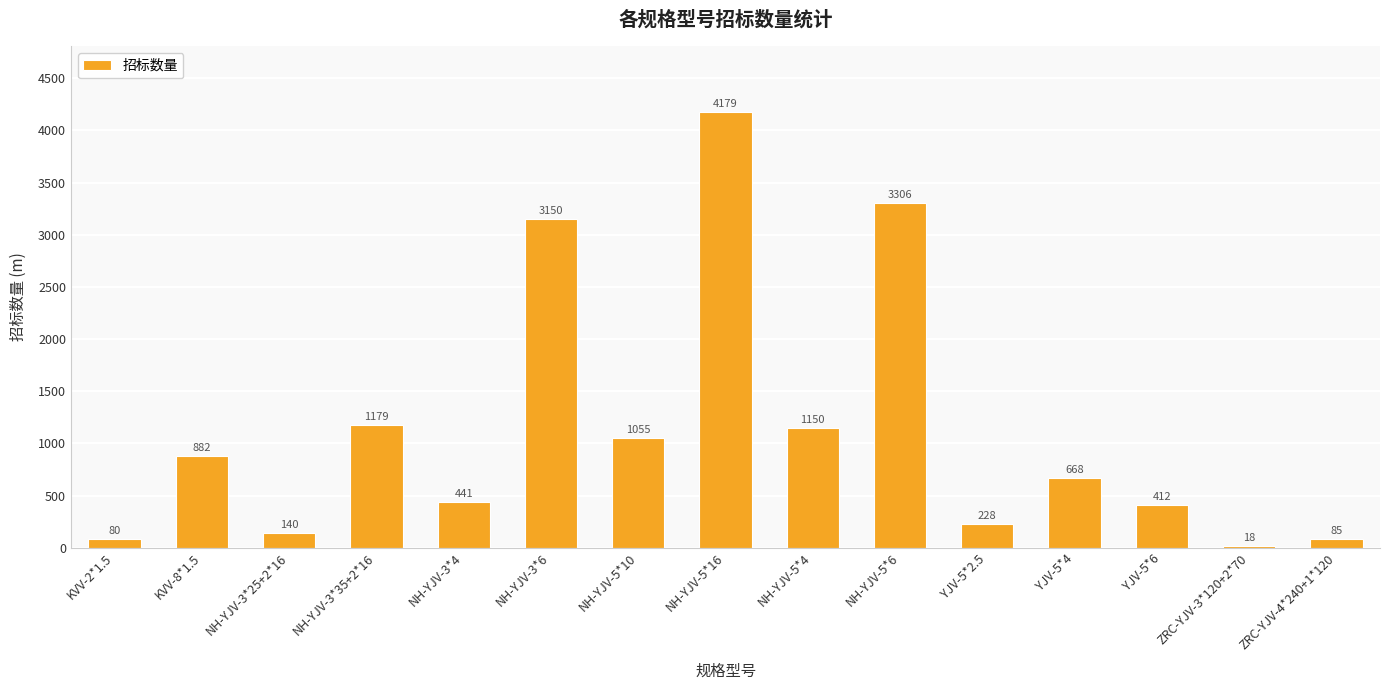

Are the bars grouped side by side (vs. stacked)?

No